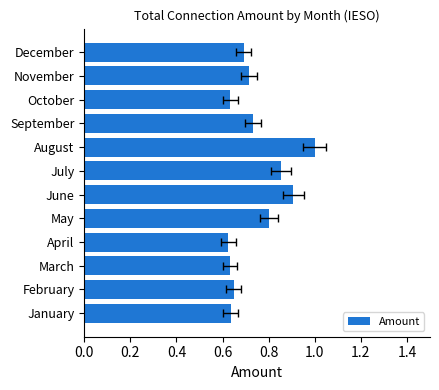

What is the sum of all values?

8.9